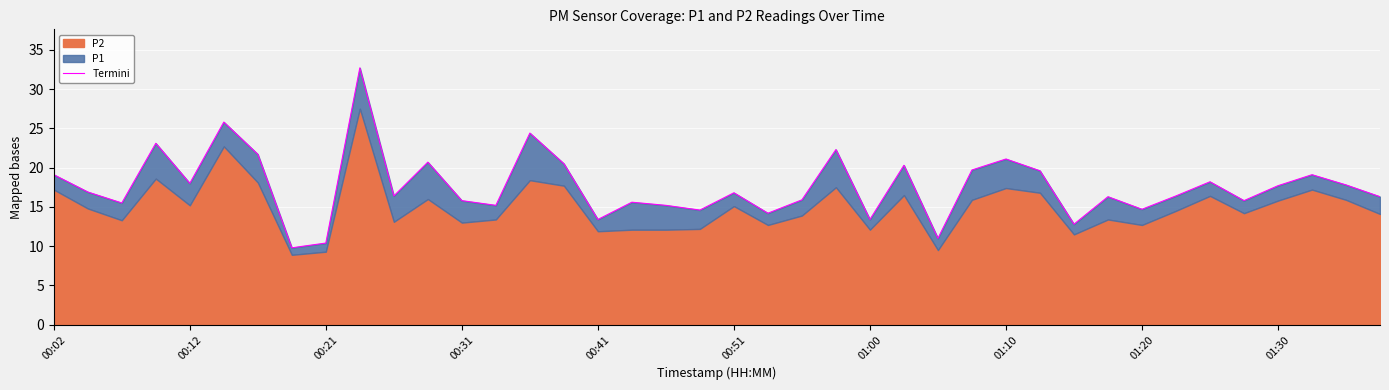

Reading right to left, transcribe all the data shown in this chart.

16.3	17.8	19.1	17.7	15.8	18.2	16.4	14.7	16.3	12.8	19.6	21.1	19.7	11.0	20.3	13.4	22.3	15.9	14.2	16.8	14.6	15.2	15.6	13.4	20.5	24.4	15.2	15.8	20.7	16.4	32.7	10.4	9.8	21.7	25.8	18.0	23.1	15.5	16.9	19.1